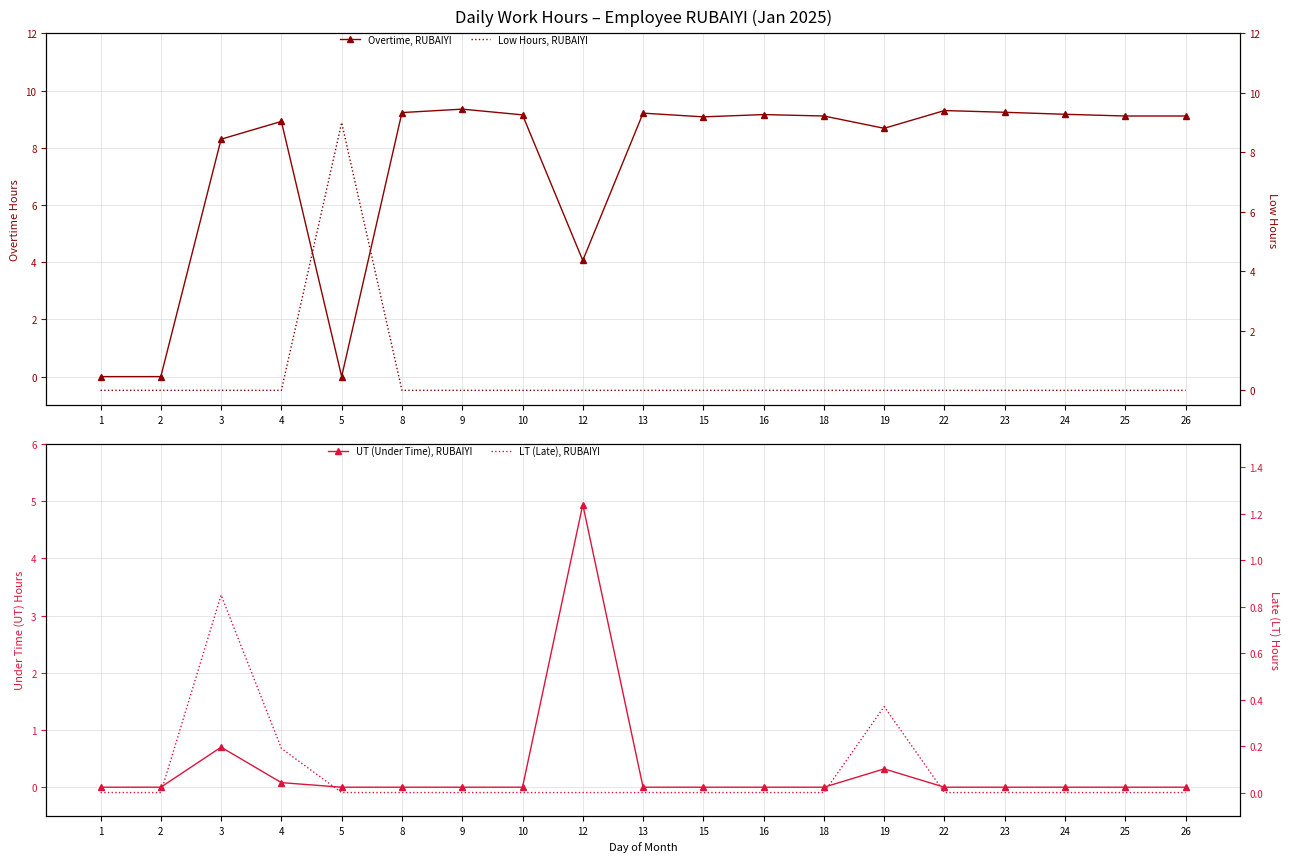

How many values in the LT (Late), RUBAIYI series exceed 0?

3